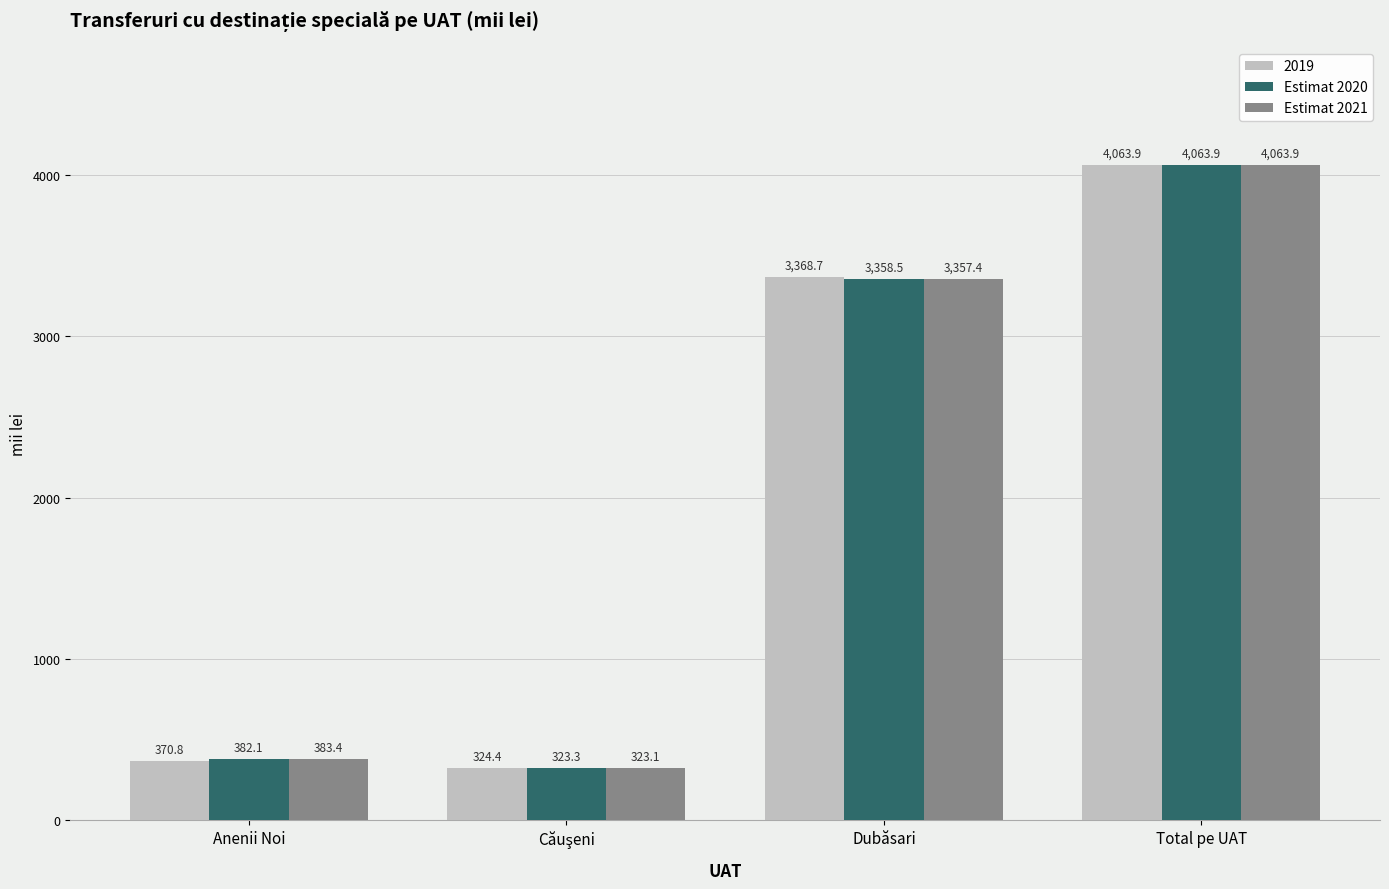

What is the average value of the Estimat 2021 series?

2032.0